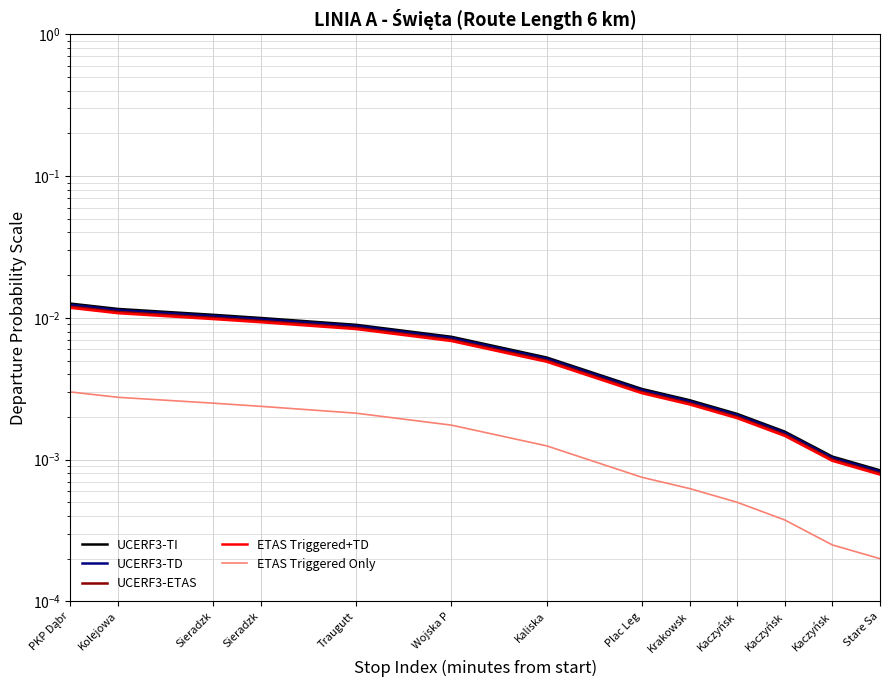

True or false: ETAS Triggered+TD has a value of 0.0 at Plac Leg.

False